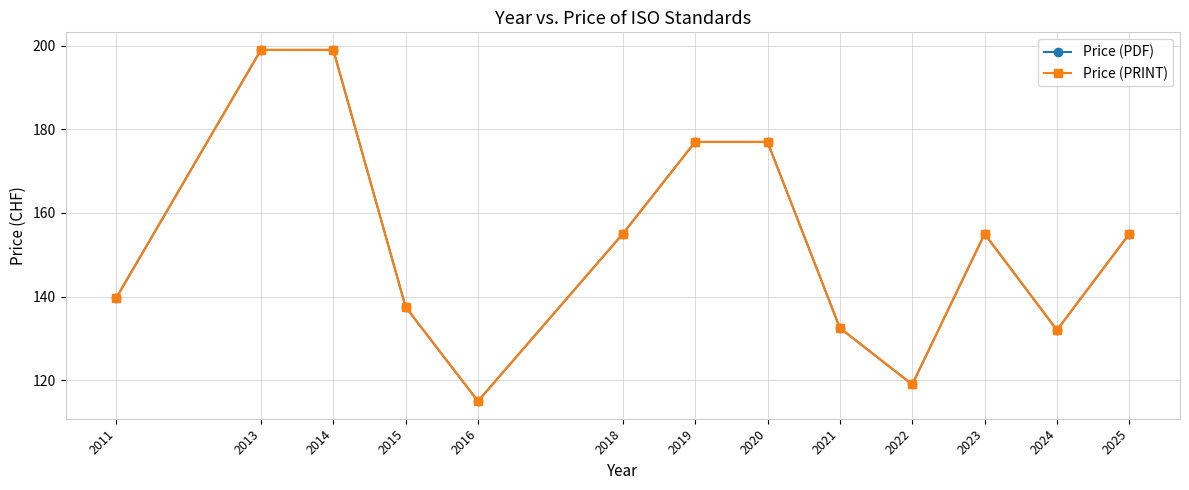

The value of Price (PDF) at 2025 is 36.4. True or false?

False